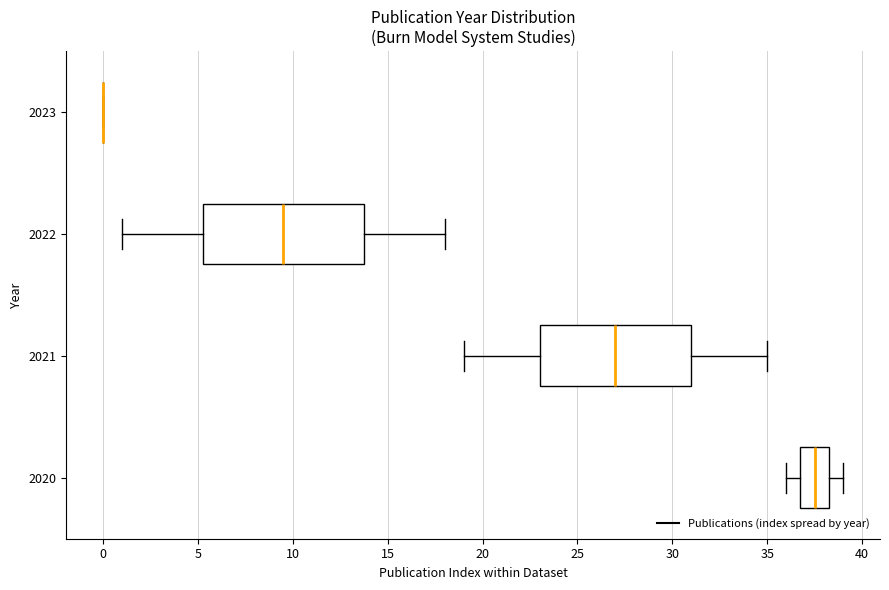

Reading bottom to top, read every box against the x-axis: the position of its median line, the range the box covers, and the ends of its whiskers. The values are not printed on the chart, so give them approximately, as read against the axis.

2020: median 37.5, box 37.0 to 38.5, whiskers 36.0 to 39.0
2021: median 27.0, box 23.0 to 31.0, whiskers 19.0 to 35.0
2022: median 9.5, box 5.5 to 14.0, whiskers 1.0 to 18.0
2023: box collapsed to a line at 0.0, whiskers 0.0 to 0.0